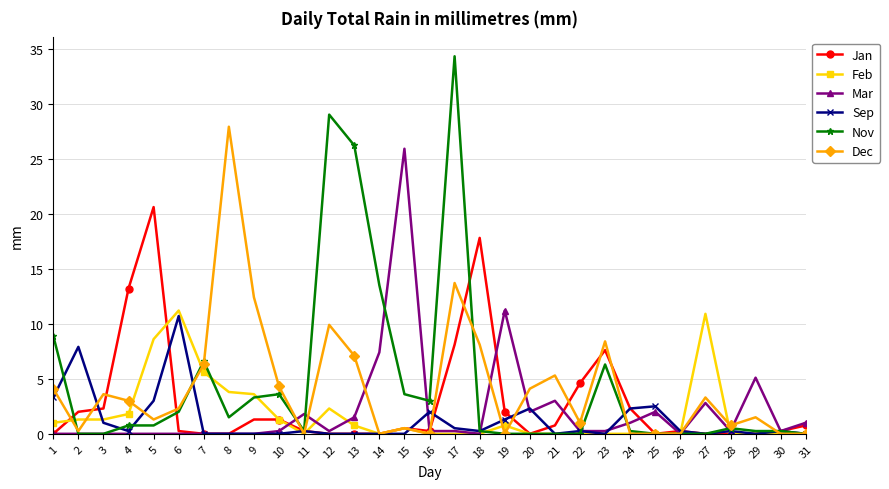

Is it true that Sep equals 2.5 at 25?

True